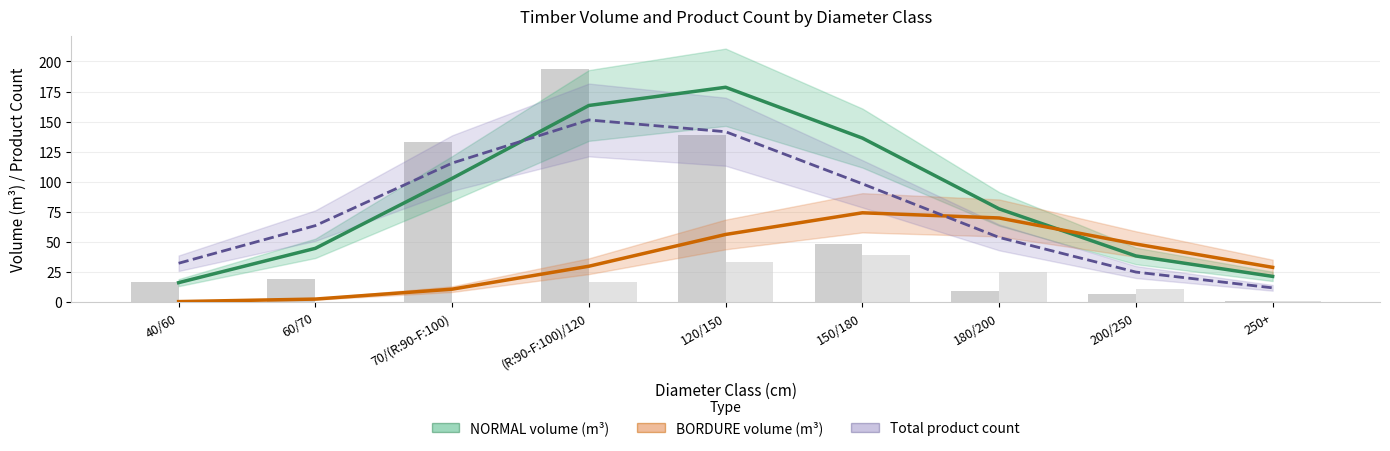

Which label corresponds to the largest value in the chart?

120/150